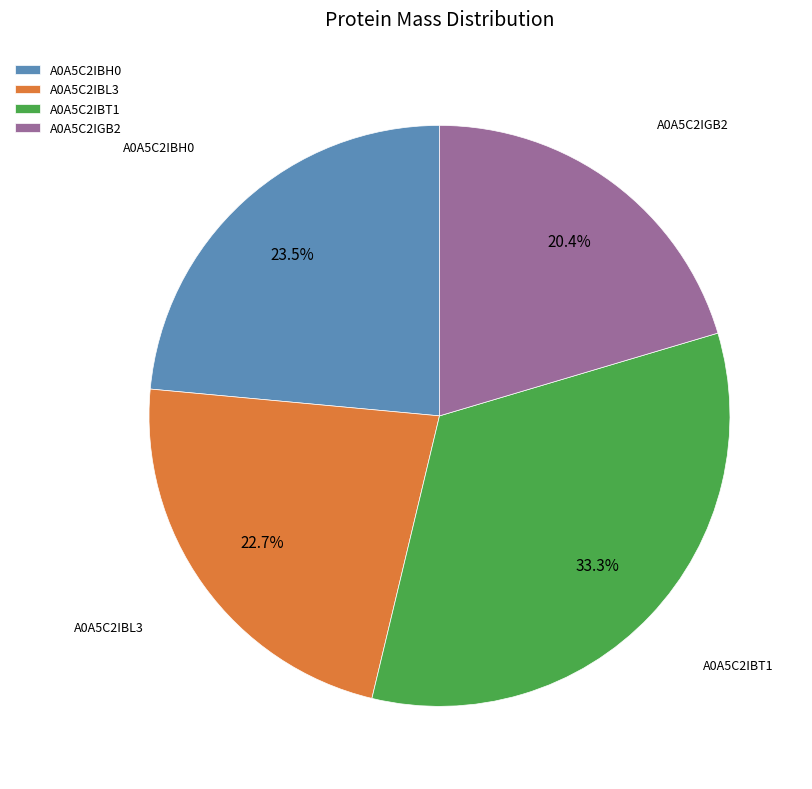

Rank the categories by value from lowest to highest.

A0A5C2IGB2, A0A5C2IBL3, A0A5C2IBH0, A0A5C2IBT1